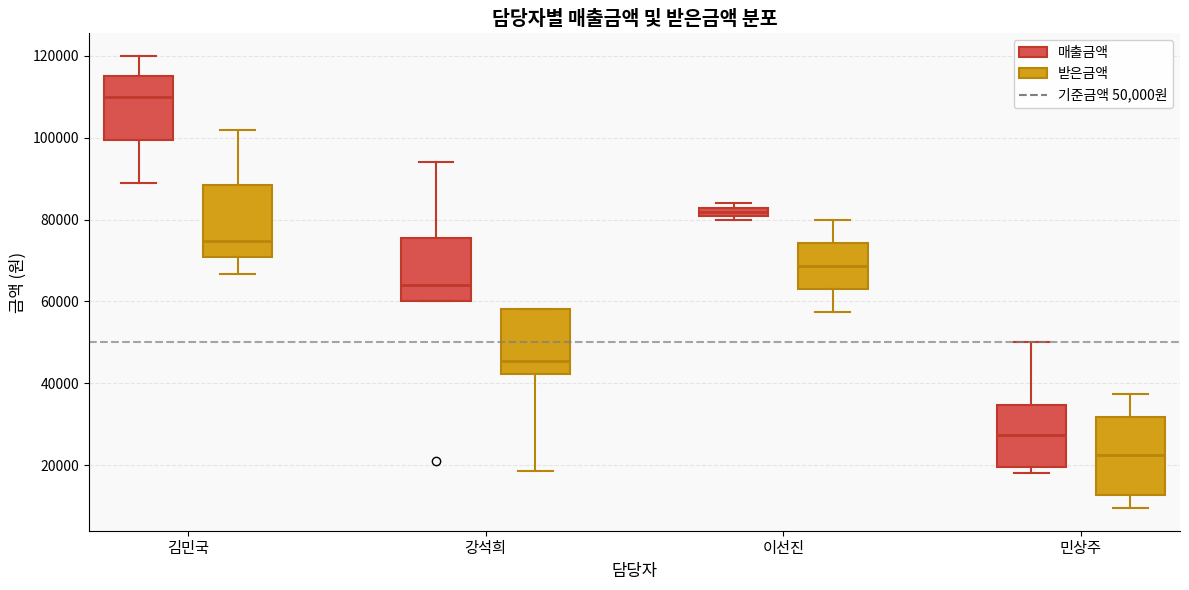

Which box's median line is the lowest?

민상주 (받은금액)